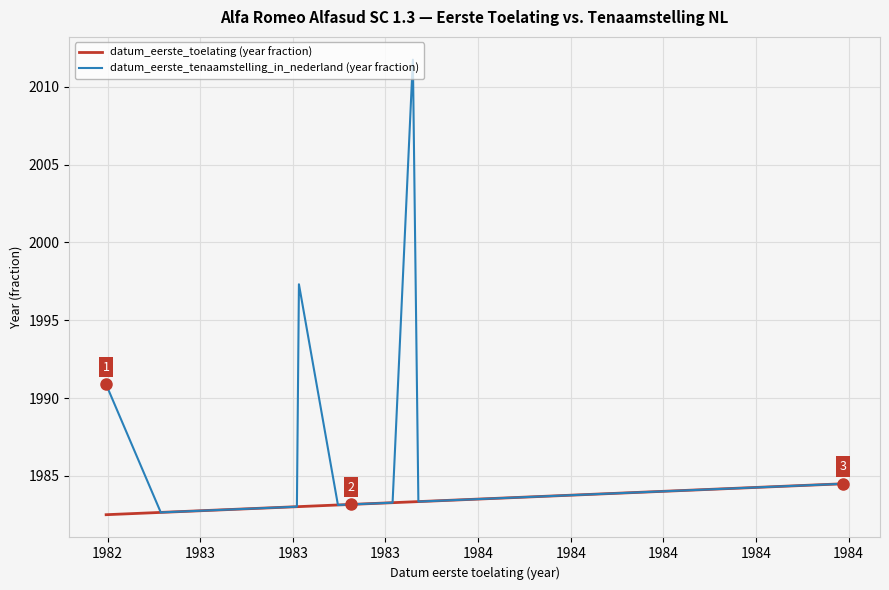

True or false: datum_eerste_toelating (year fraction) and datum_eerste_tenaamstelling_in_nederland (year fraction) cross at least once.

False